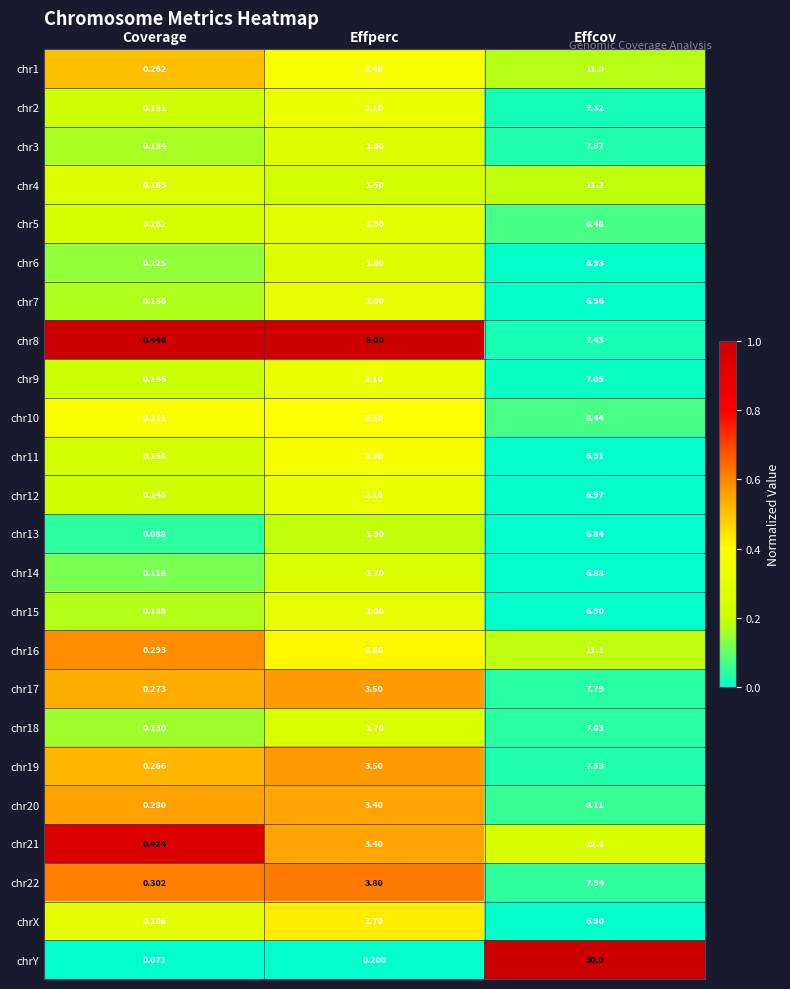

Between Coverage and Effcov, which series saw the biggest shift?

chrY